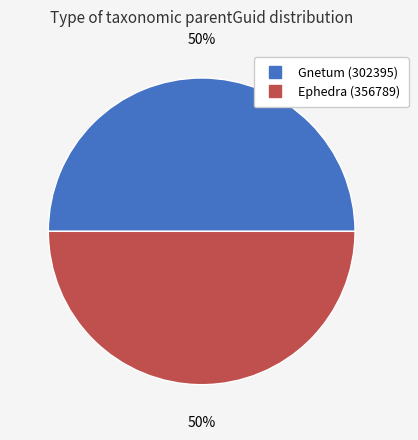

To the nearest percent, what is the average slice percentage?

50%